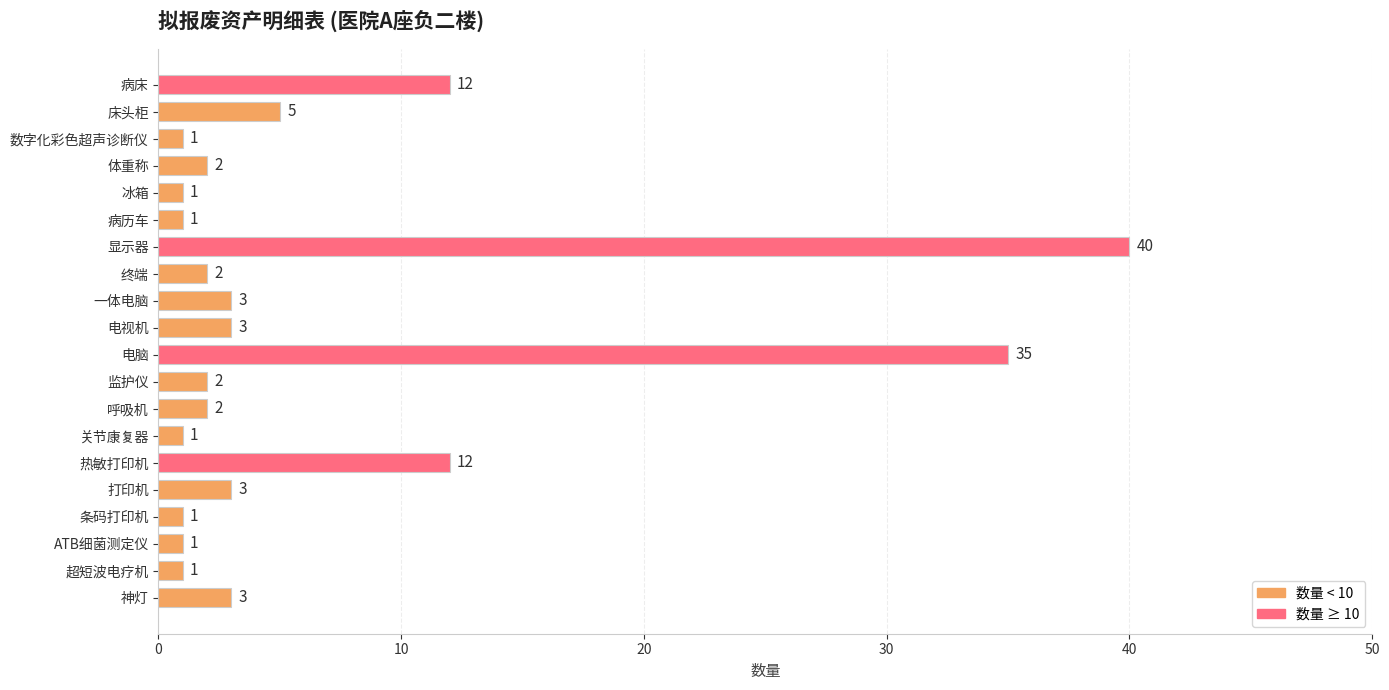

Does the chart contain any negative values?

No